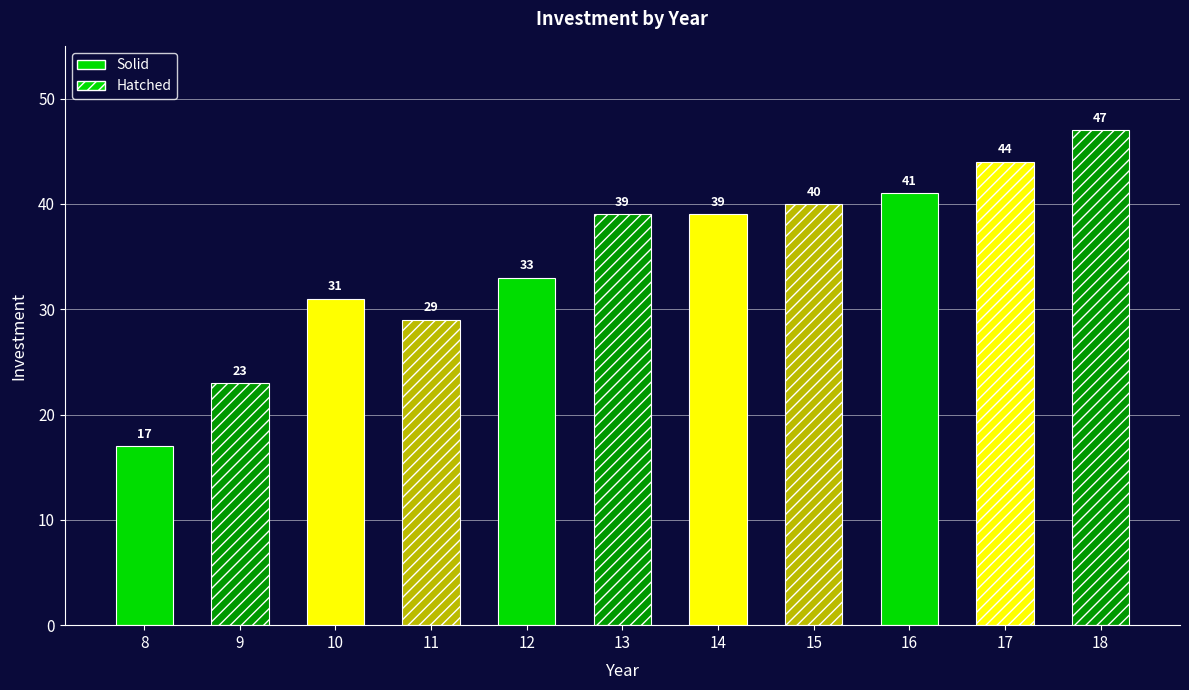

What is the greatest value displayed?

47